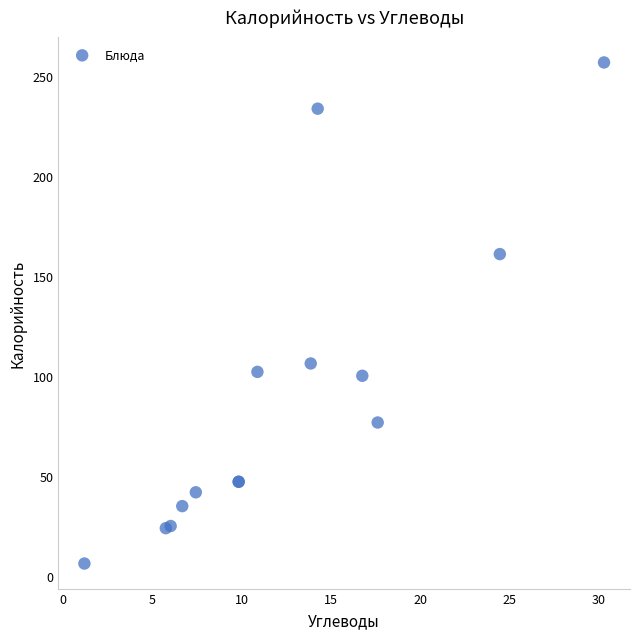

What Y value in the scatter plot is closest to 131?

106.2